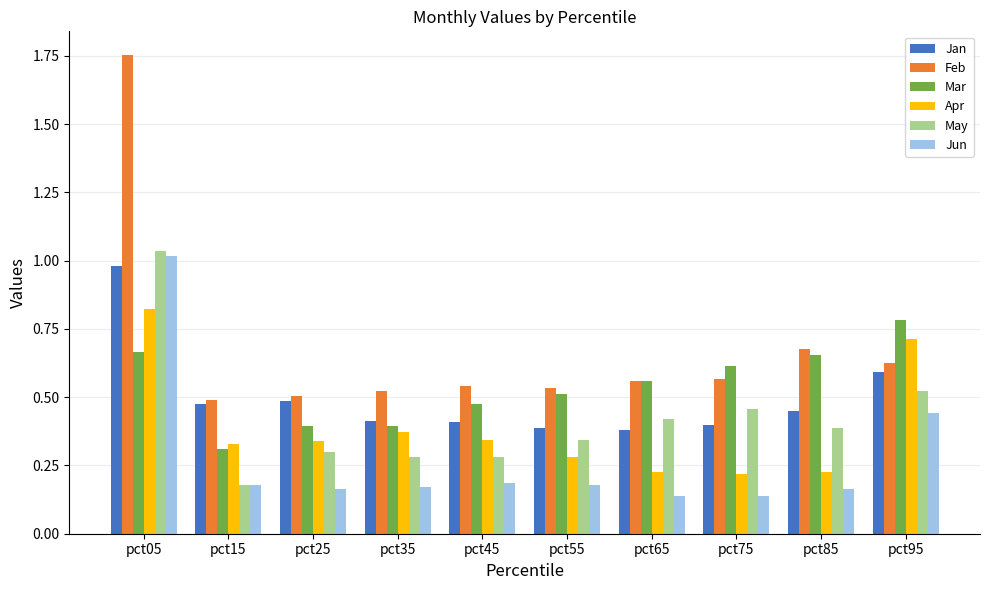

How many groups of bars are there?

10